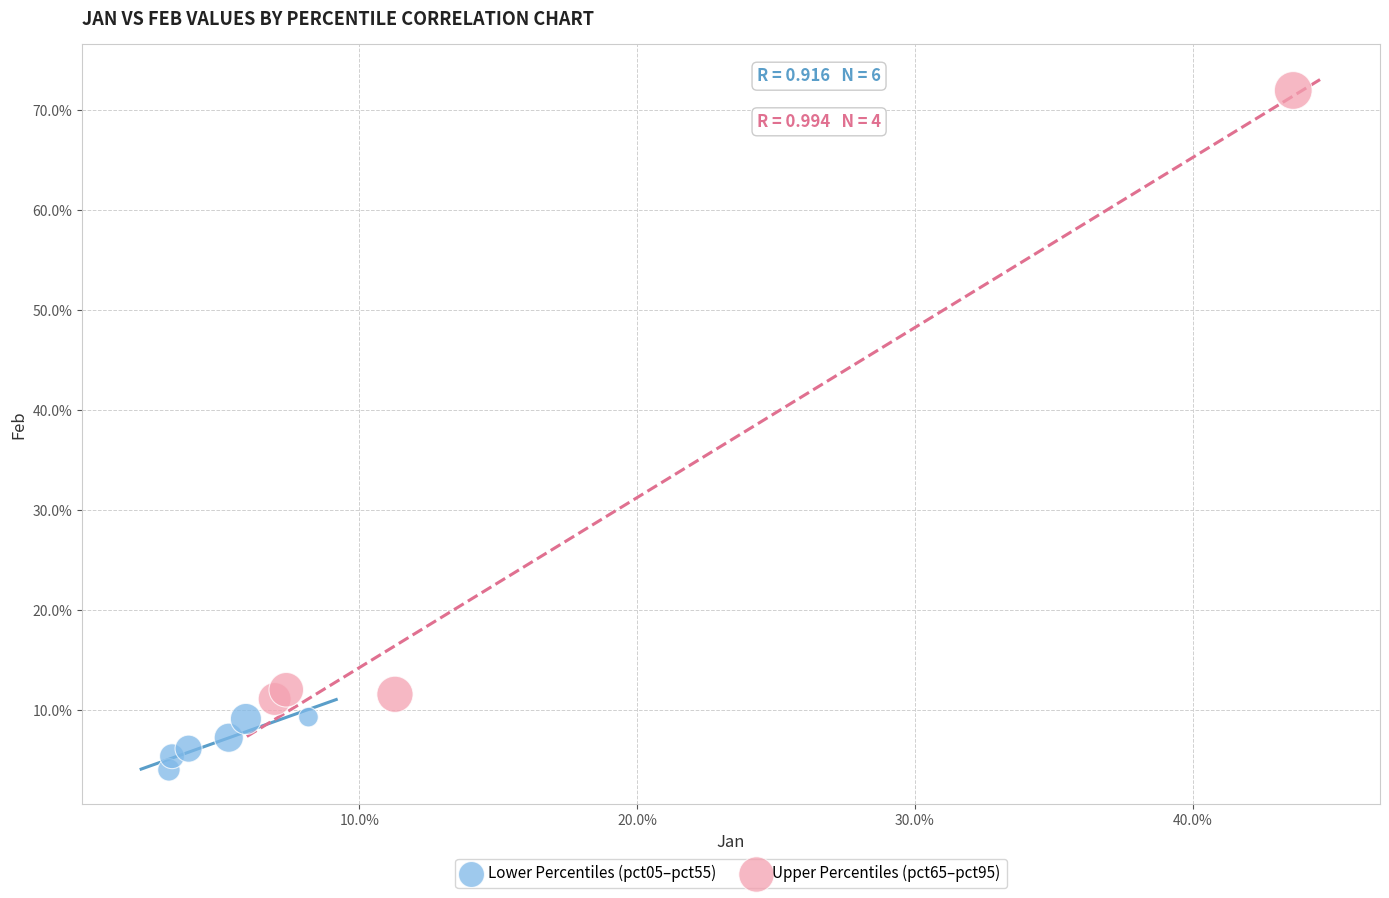

What are all the series names shown in the legend?

Lower Percentiles (pct05–pct55), Upper Percentiles (pct65–pct95)